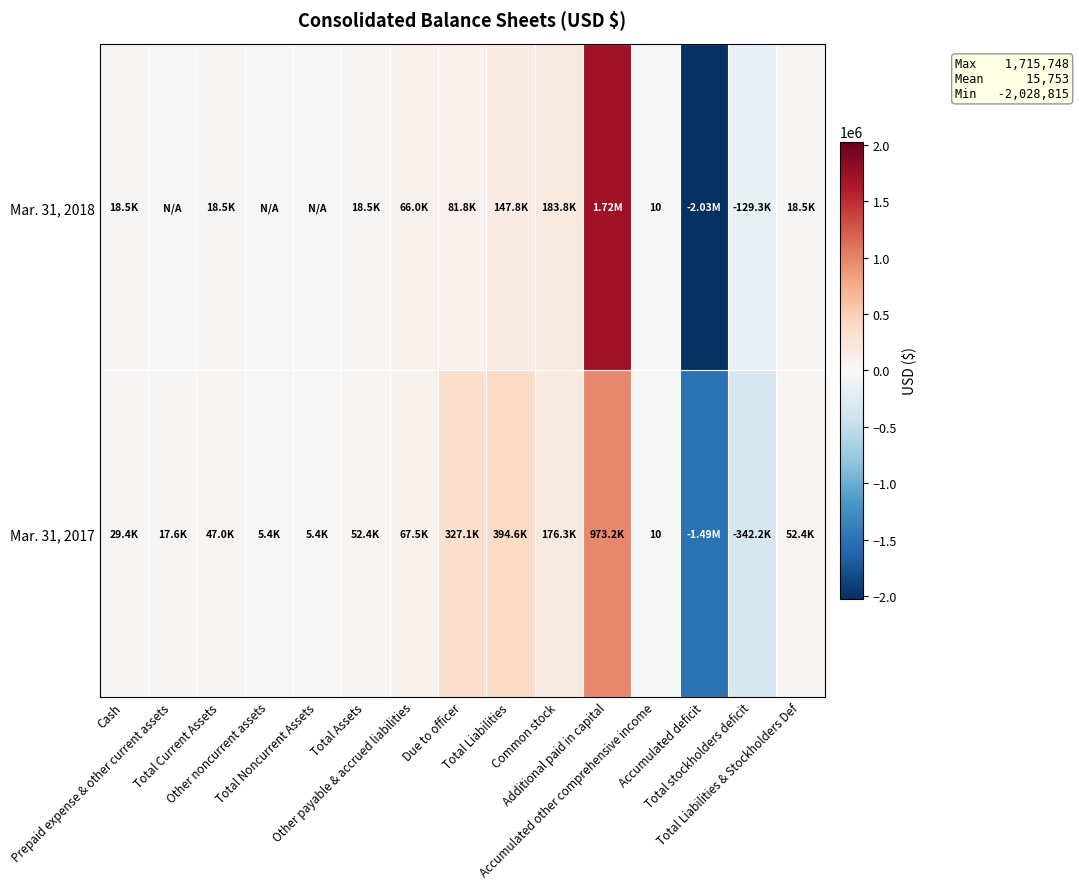

Is the value of Mar. 31, 2017 at Due to officer greater than the value of Mar. 31, 2018 at Total Liabilities & Stockholders Def?

Yes